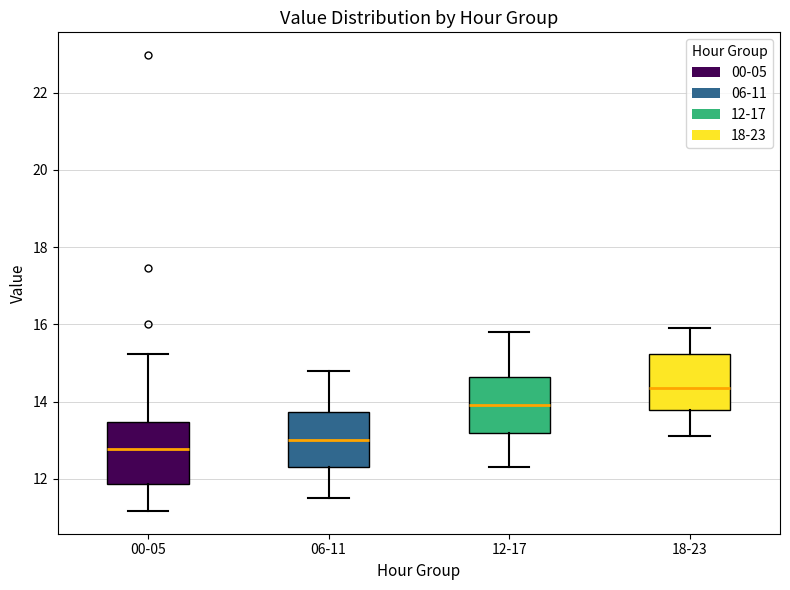

Which box has the lowest median line?

00-05